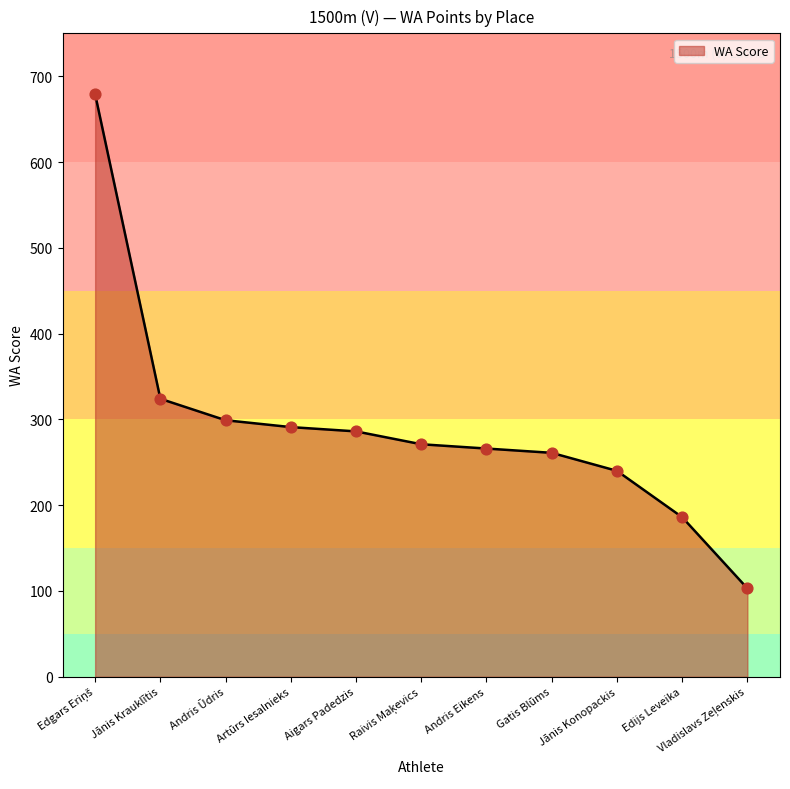

What is the ratio of the value at Gatis Blūms to the value at Jānis Krauklītis?

0.8